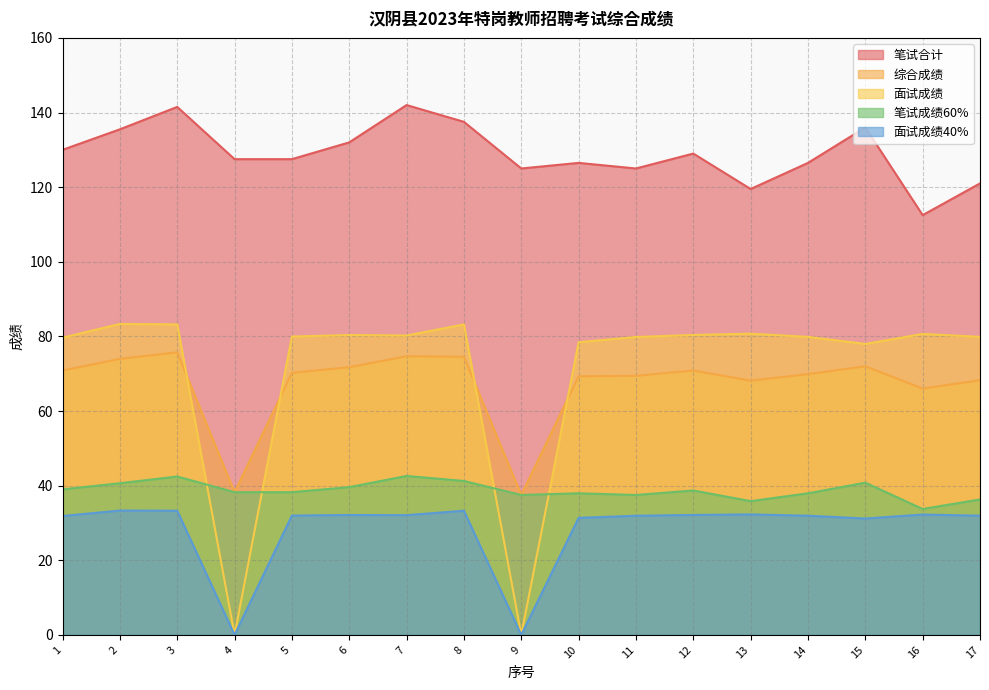

At 17, list the series in order from smallest to largest.

面试成绩40%, 笔试成绩60%, 综合成绩, 面试成绩, 笔试合计